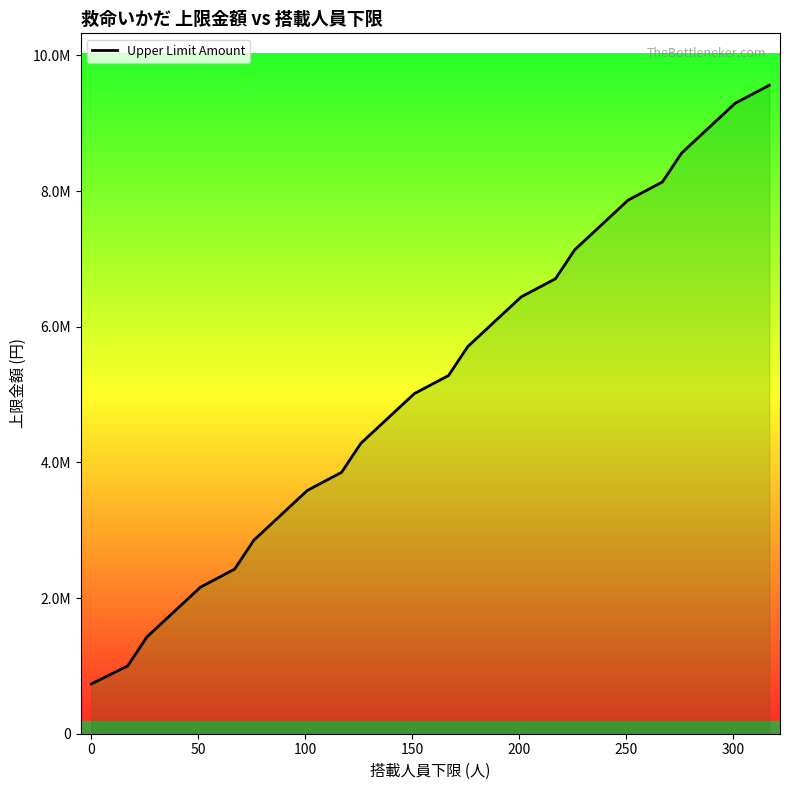

The value at 50 is 2284891. True or false?

False